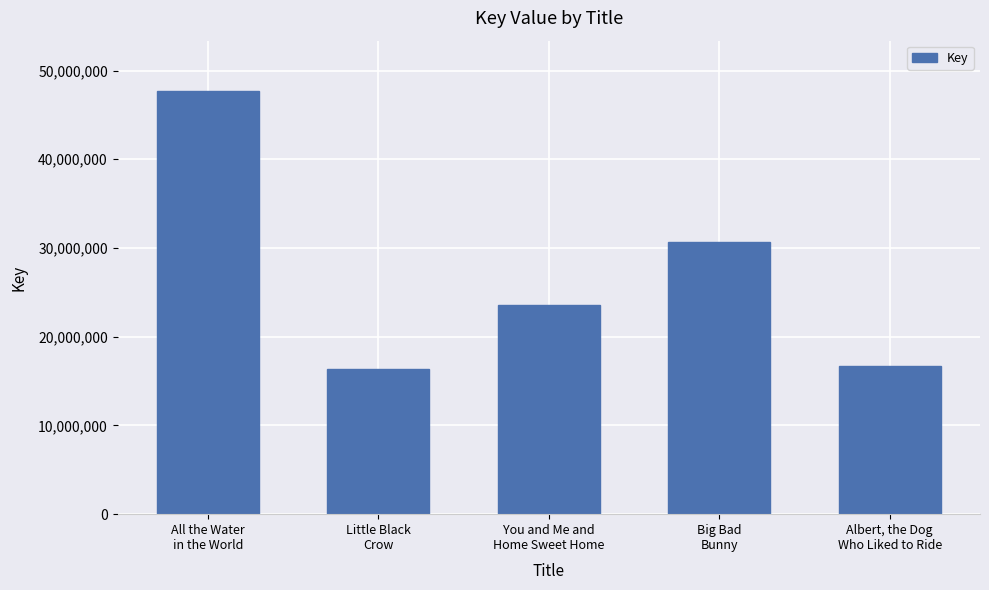

What is the minimum value shown in the chart?

16330912